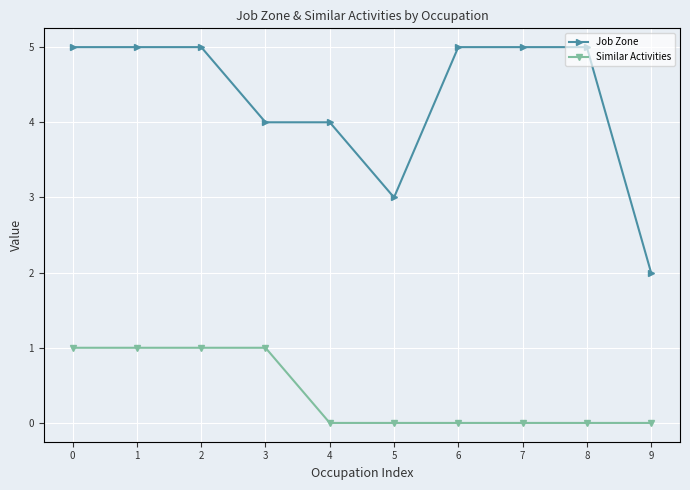

Which series has the largest total across all categories?

Job Zone